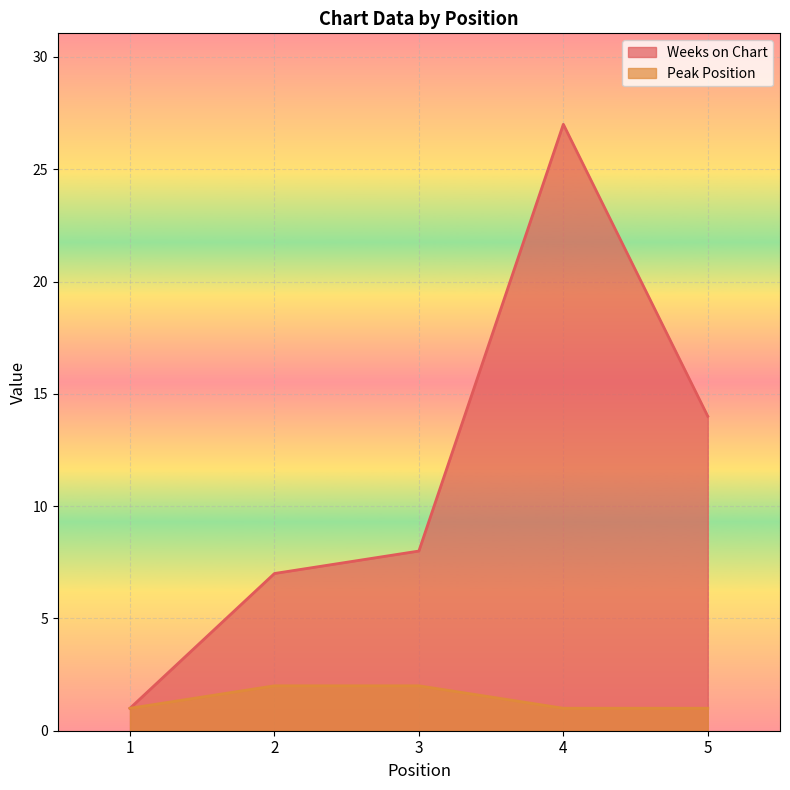

How many values in the Peak Position series exceed 1?

2